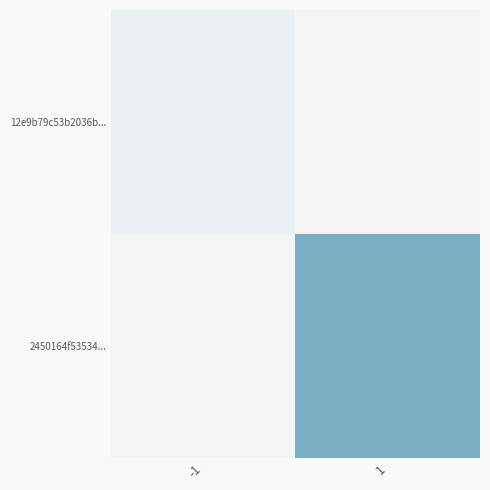

At 1, list the series in order from smallest to largest.

12e9b79c53b2036b..., 2450164f53534...